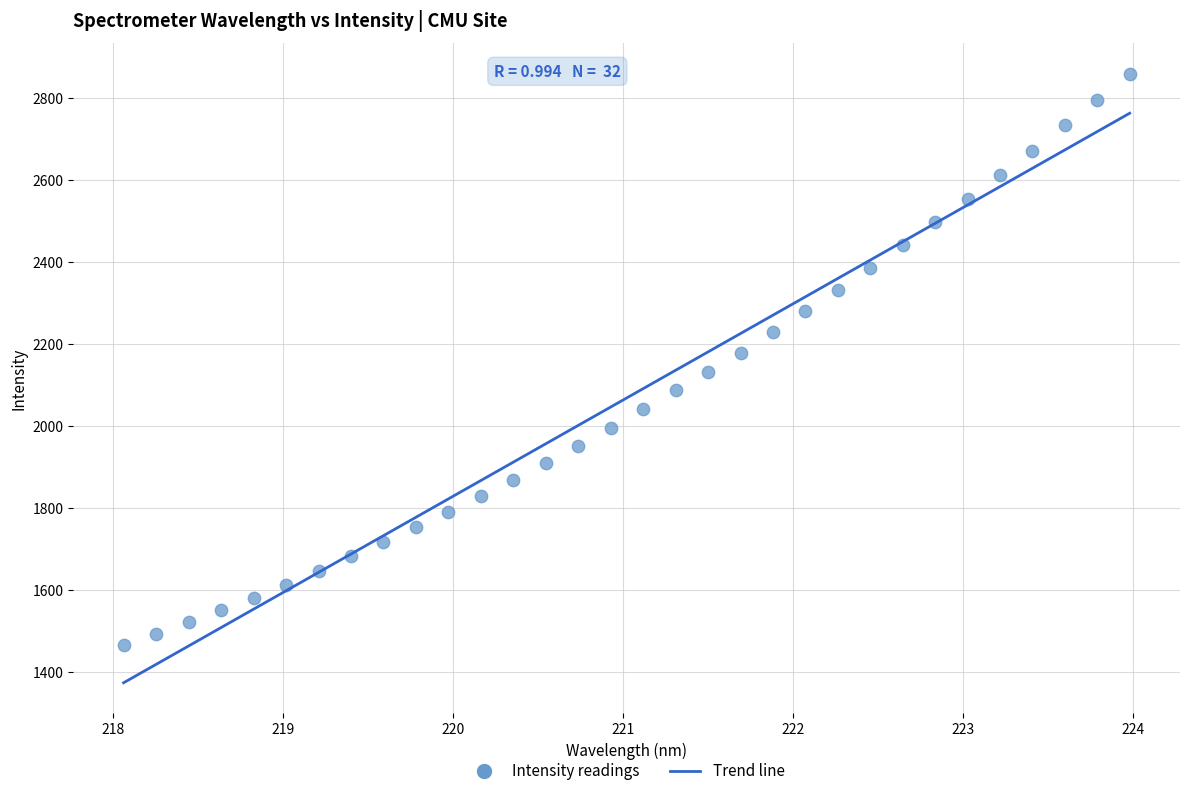

What is the range of Y values (max minus min)?

1395.8